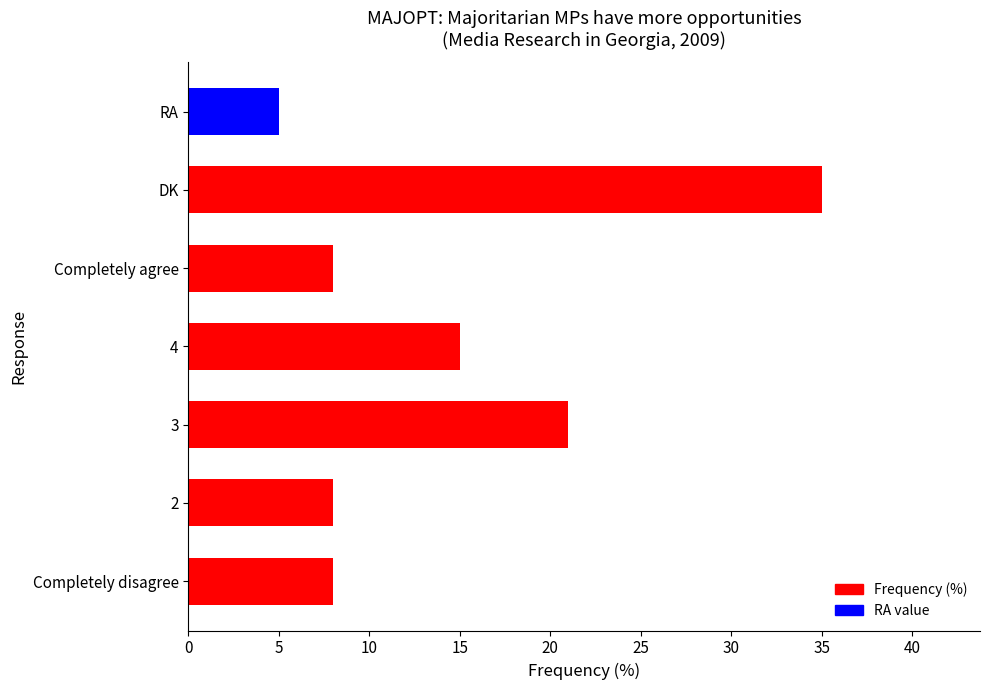

Reading bottom to top, what are all the values shown in this chart?

8	8	21	15	8	35	5